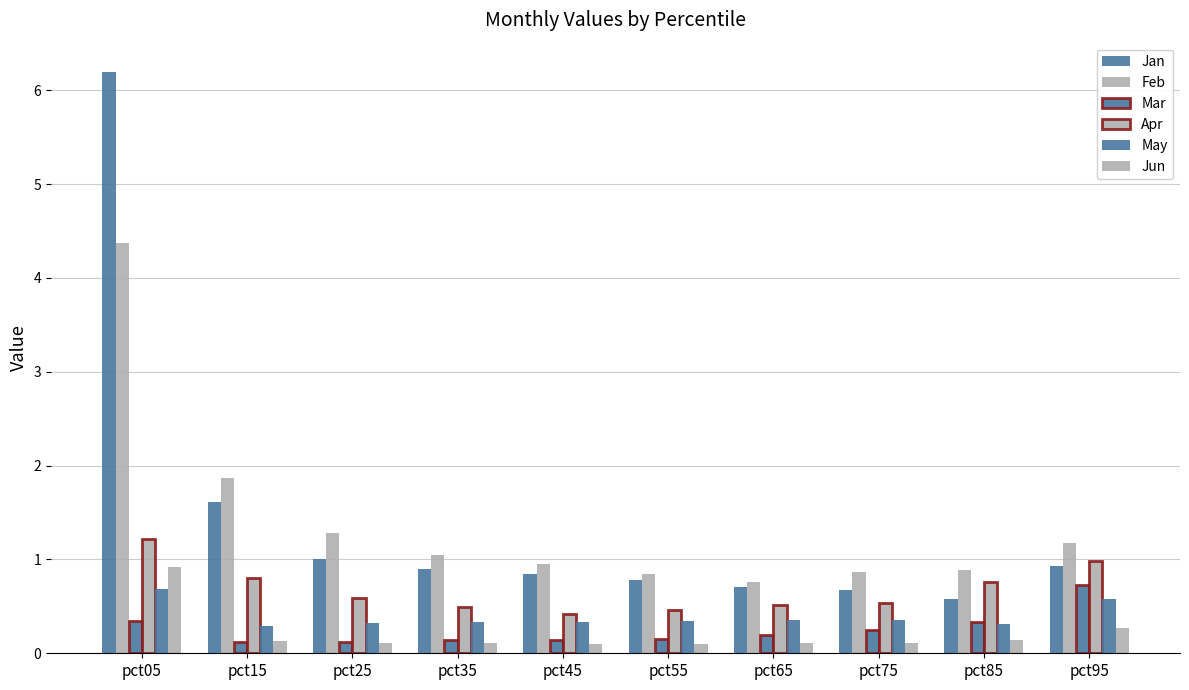

What is the value of the Apr bar at the 4th from the left?

0.5